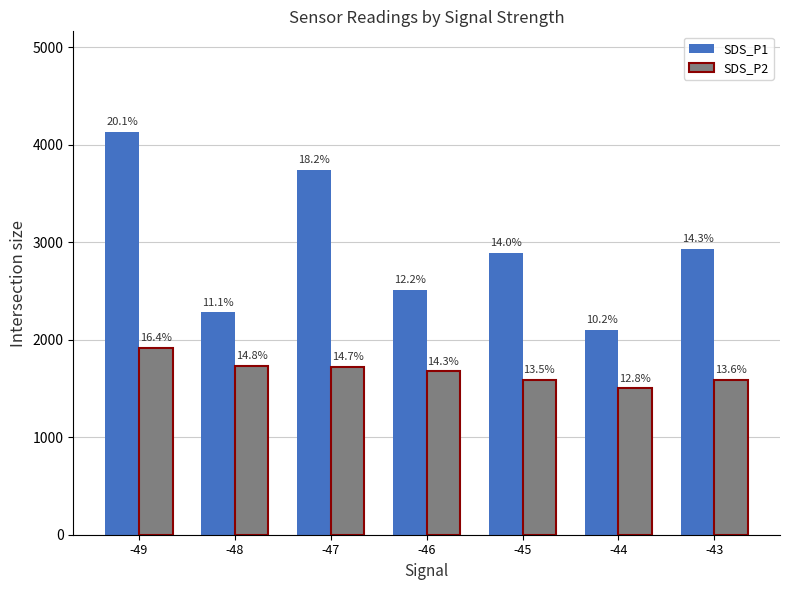

Is it true that SDS_P1 equals 3572.4 at -46?

False